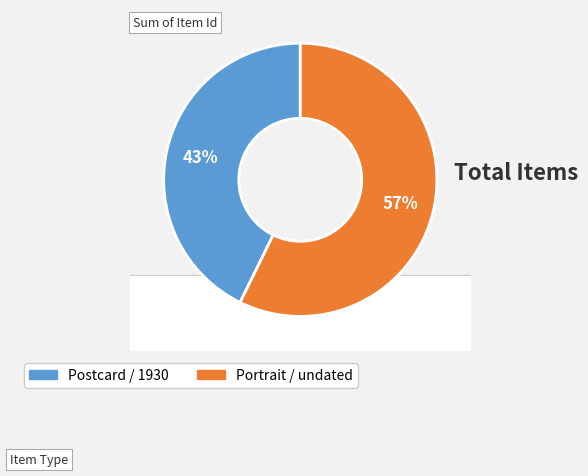

To the nearest percent, what is the average slice percentage?

50%